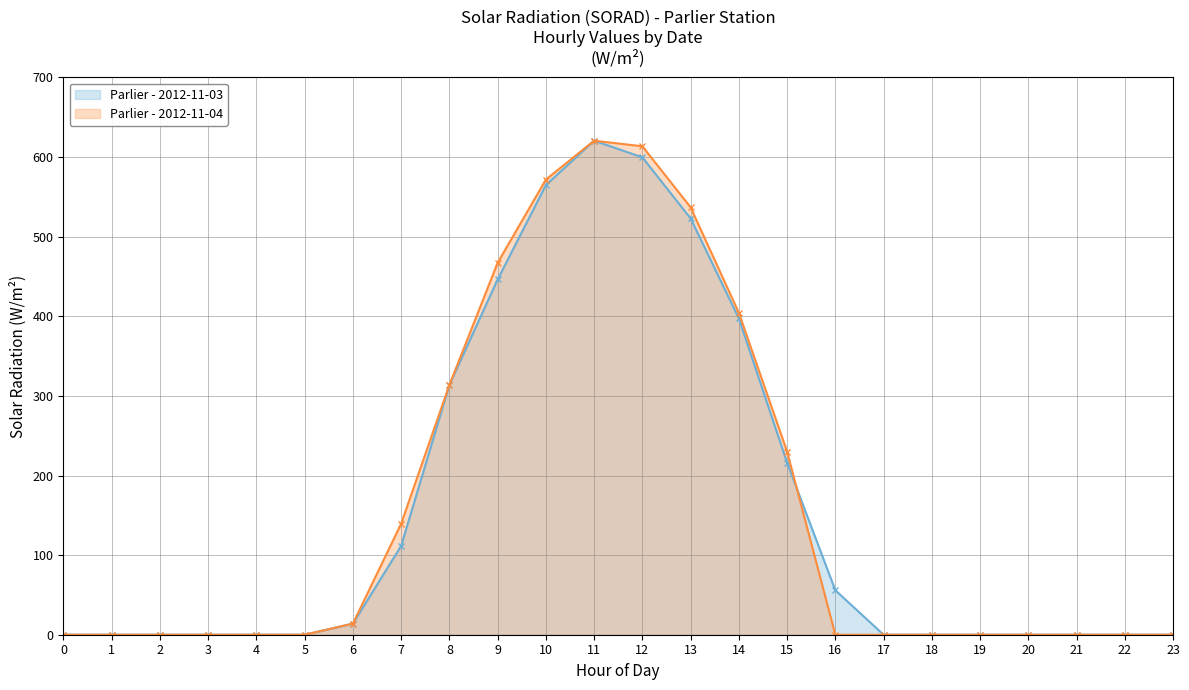

Which series has the largest total across all categories?

Parlier - 2012-11-04 (line)